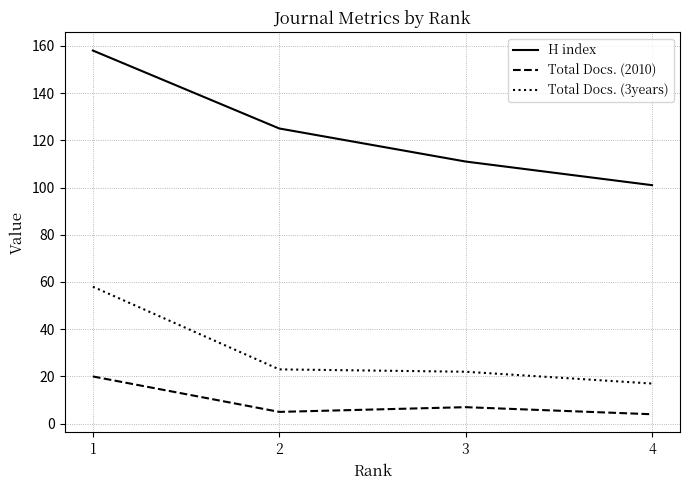

Reading left to right, extract all data points from this chart.

H index: 1=158	2=125	3=111	4=101
Total Docs. (2010): 1=20	2=5	3=7	4=4
Total Docs. (3years): 1=58	2=23	3=22	4=17